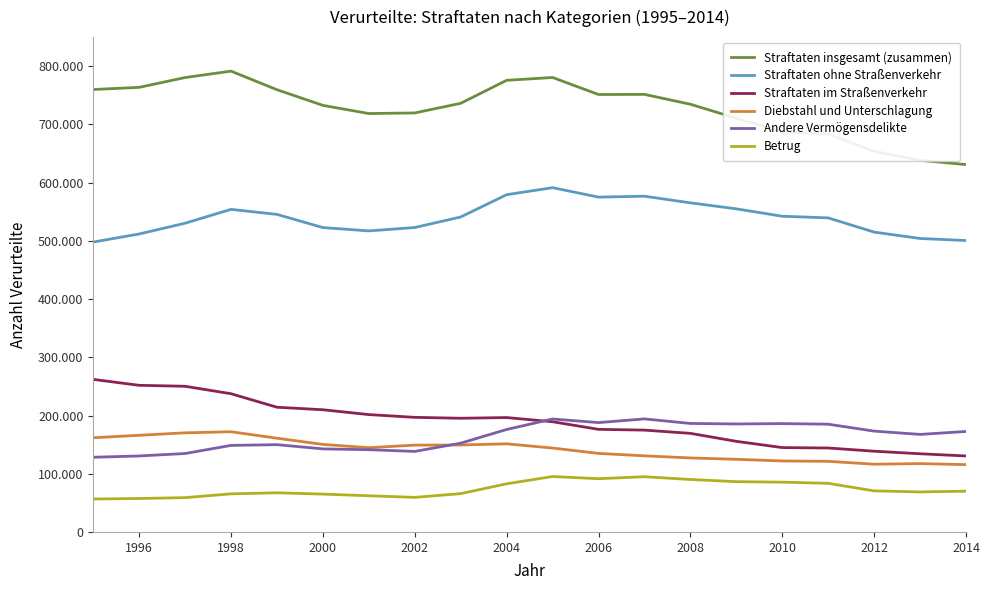

What are all the series names shown in the legend?

Straftaten insgesamt (zusammen), Straftaten ohne Straßenverkehr, Straftaten im Straßenverkehr, Diebstahl und Unterschlagung, Andere Vermögensdelikte, Betrug